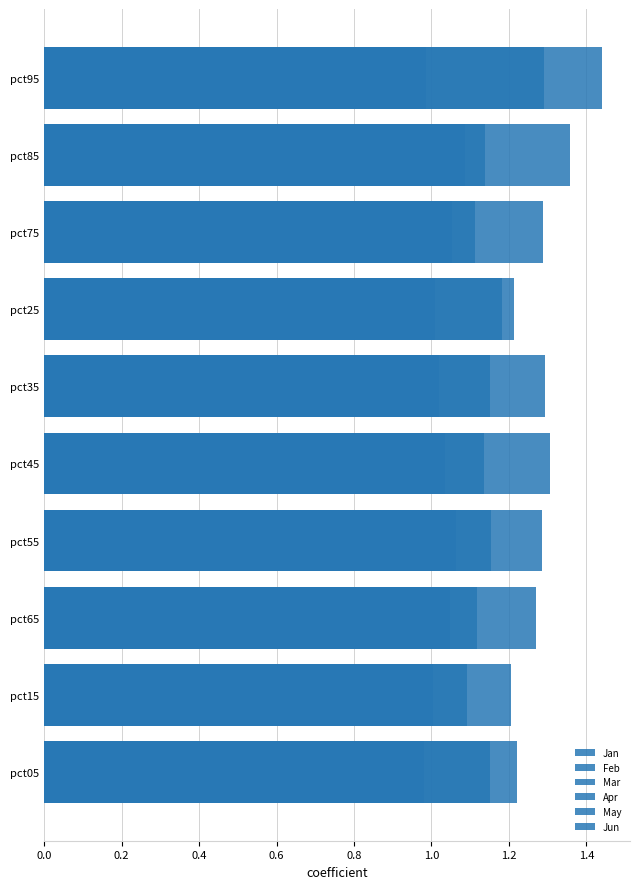

What is the approximate value of May at pct65?

0.2